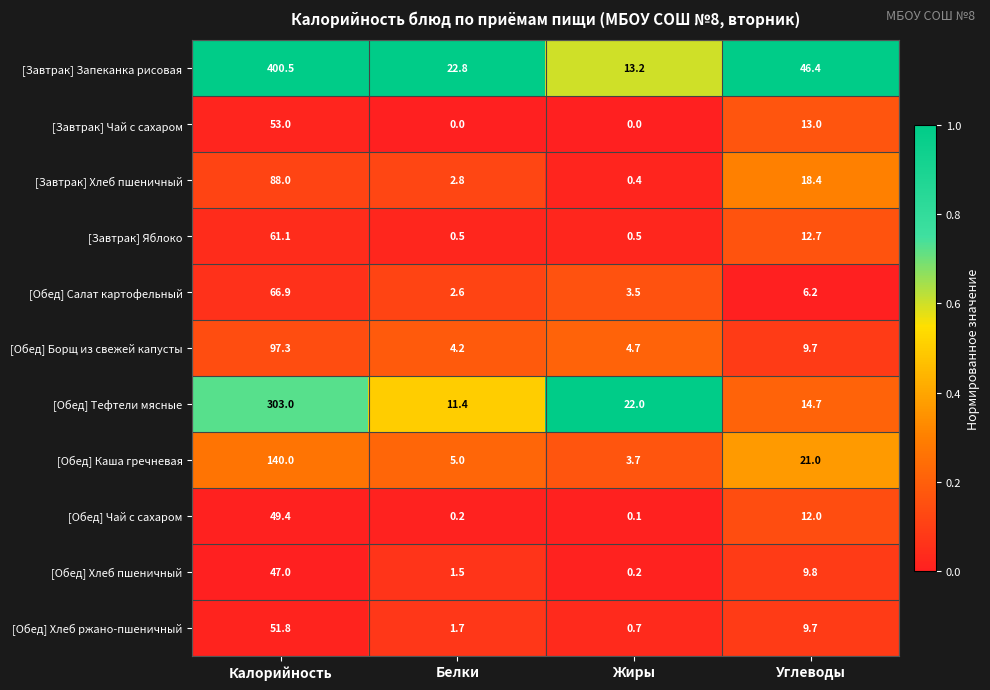

What is the spread (max minus min) of values at Жиры?

22.0